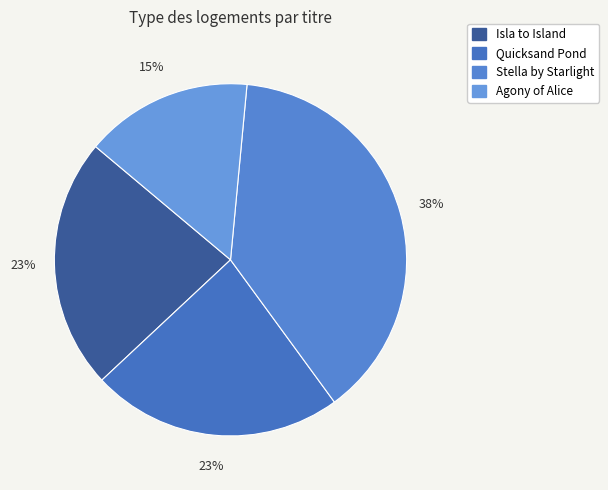

Which category has the biggest portion of the pie?

Stella by Starlight